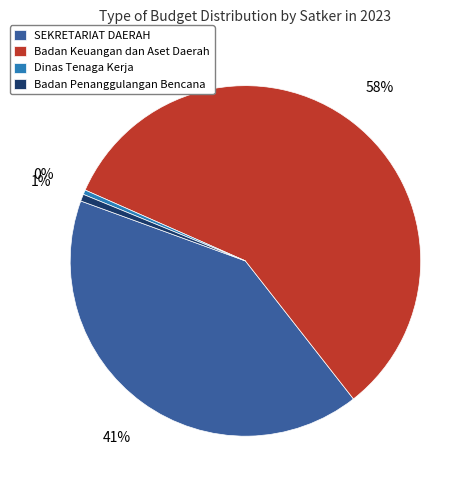

To the nearest percent, what percentage of the pie is Badan Keuangan dan Aset Daerah?

58%